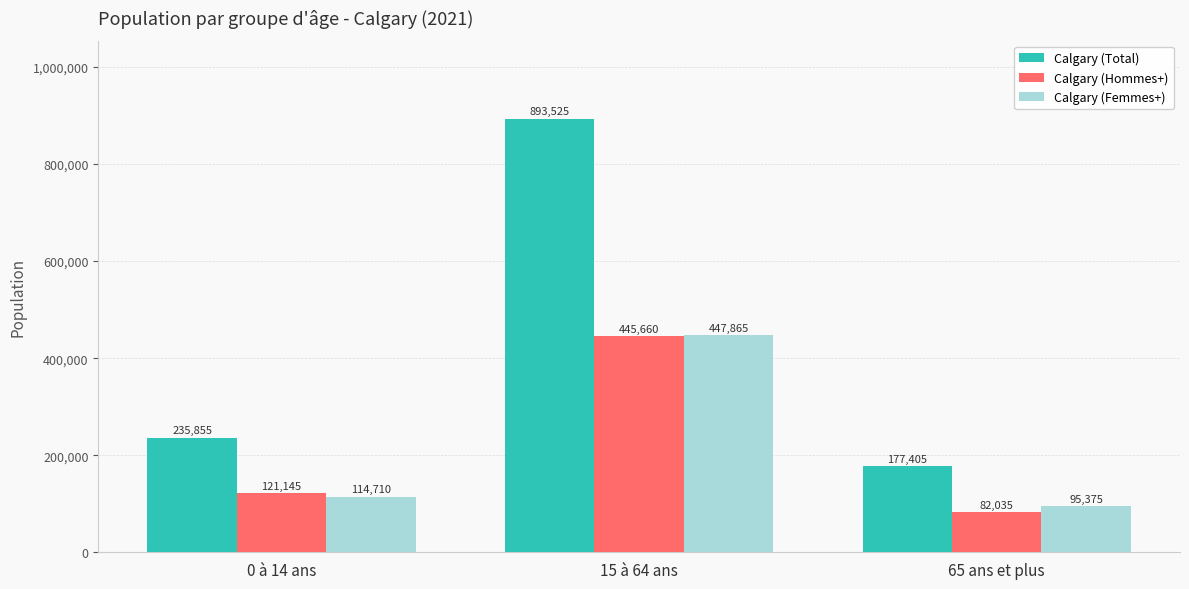

What is the label of the 2nd bar from the right?

15 à 64 ans